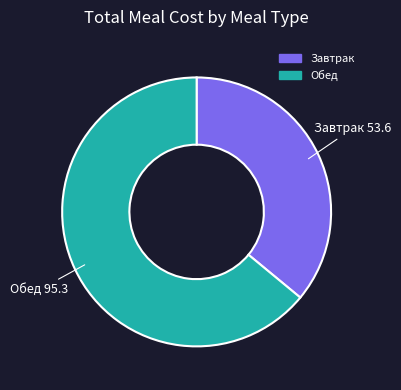

What is the largest slice in the pie chart?

Обед